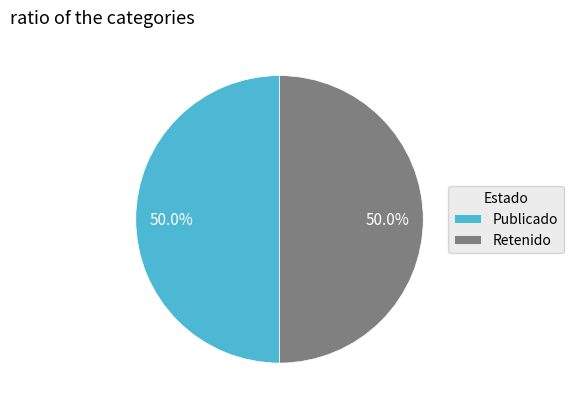

Is it true that Retenido is 50% of the pie?

True